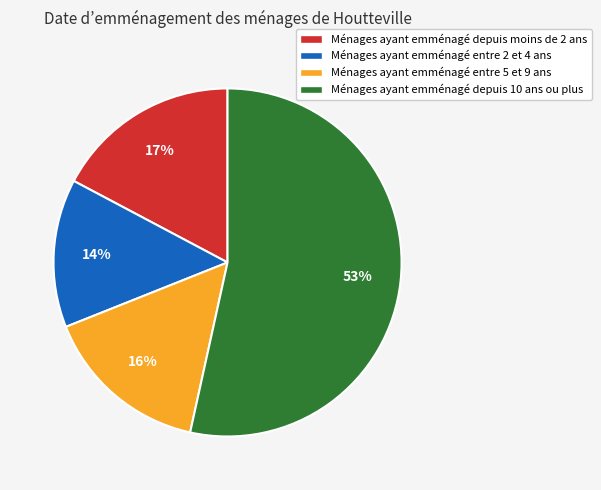

To the nearest percent, what is the combined percentage of Ménages ayant emménagé entre 5 et 9 ans and Ménages ayant emménagé depuis 10 ans ou plus?

69%